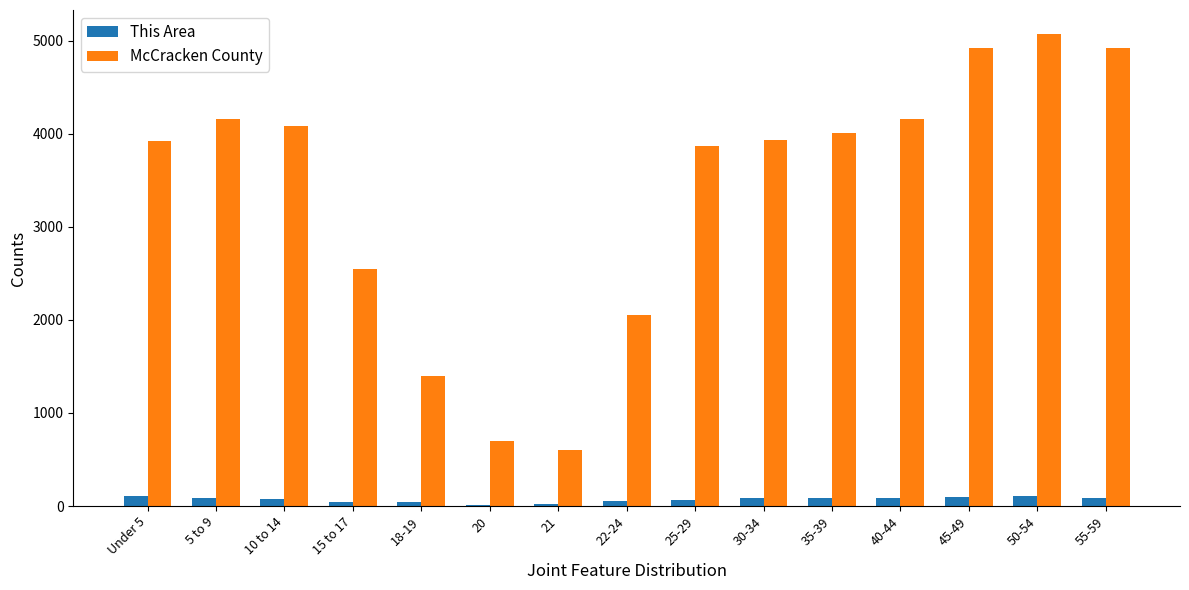

Does the chart contain stacked bars?

No